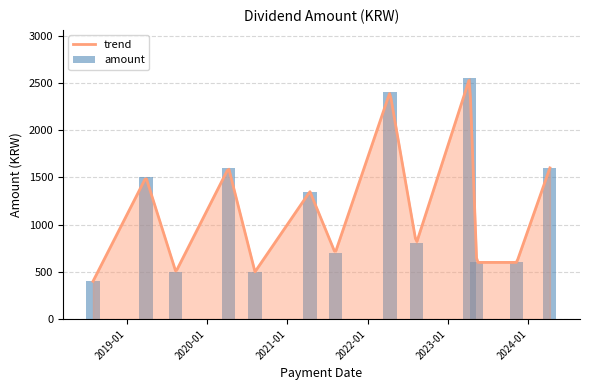

What is the difference between the values at 2018-07-31 and 2021-08-06?

300